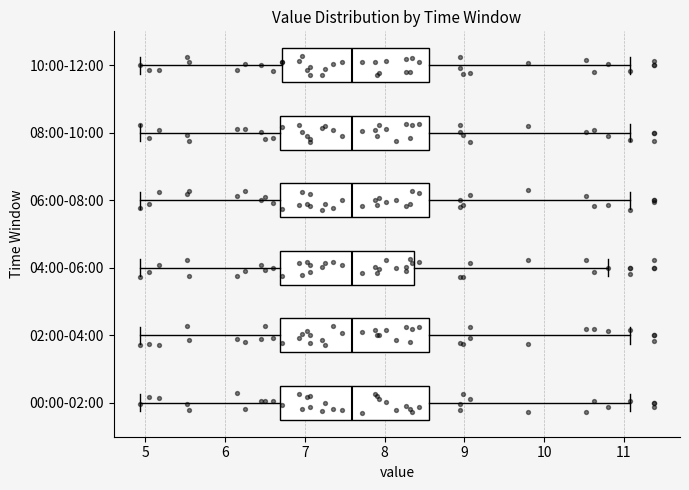

Reading bottom to top, read every box against the x-axis: the position of its median line, the range the box covers, and the ends of its whiskers. The values are not printed on the chart, so give them approximately, as read against the axis.

00:00-02:00: median 7.6, box 6.7 to 8.6, whiskers 4.9 to 11.1
02:00-04:00: median 7.6, box 6.7 to 8.6, whiskers 4.9 to 11.1
04:00-06:00: median 7.6, box 6.7 to 8.4, whiskers 4.9 to 10.8
06:00-08:00: median 7.6, box 6.7 to 8.6, whiskers 4.9 to 11.1
08:00-10:00: median 7.6, box 6.7 to 8.6, whiskers 4.9 to 11.1
10:00-12:00: median 7.6, box 6.7 to 8.6, whiskers 4.9 to 11.1